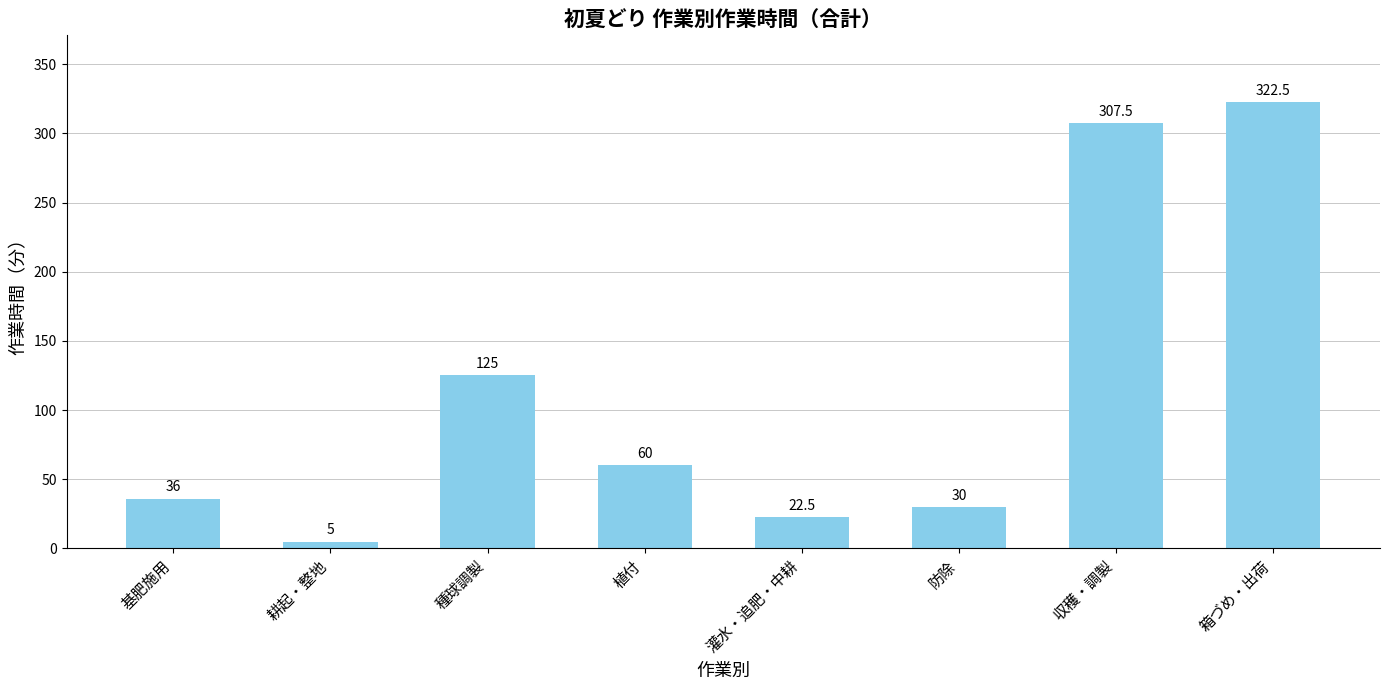

The chart shows a value of 307.5 at 収穫・調製. True or false?

True